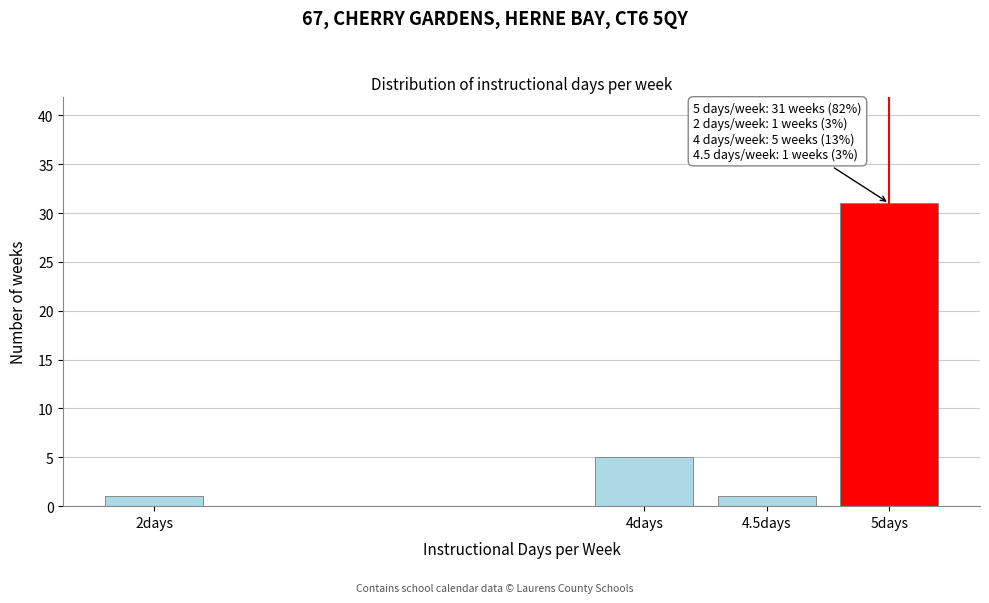

Reading right to left, transcribe all the data shown in this chart.

5days=31	4.5days=1	4days=5	2days=1